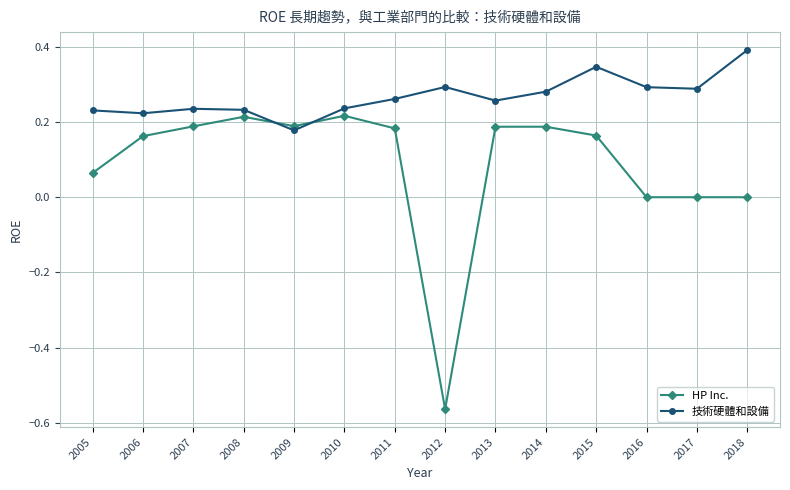

At which category is the sum across all series the highest?

2015